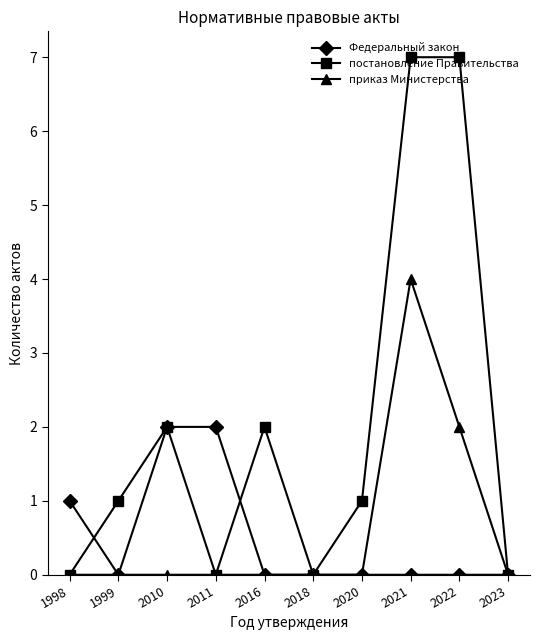

Reading right to left, transcribe all the data shown in this chart.

Федеральный закон: 2023=0	2022=0	2021=0	2020=0	2018=0	2016=0	2011=2	2010=2	1999=0	1998=1
постановление Правительства: 2023=0	2022=7	2021=7	2020=1	2018=0	2016=2	2011=0	2010=2	1999=1	1998=0
приказ Министерства: 2023=0	2022=2	2021=4	2020=0	2018=0	2016=0	2011=0	2010=0	1999=0	1998=0